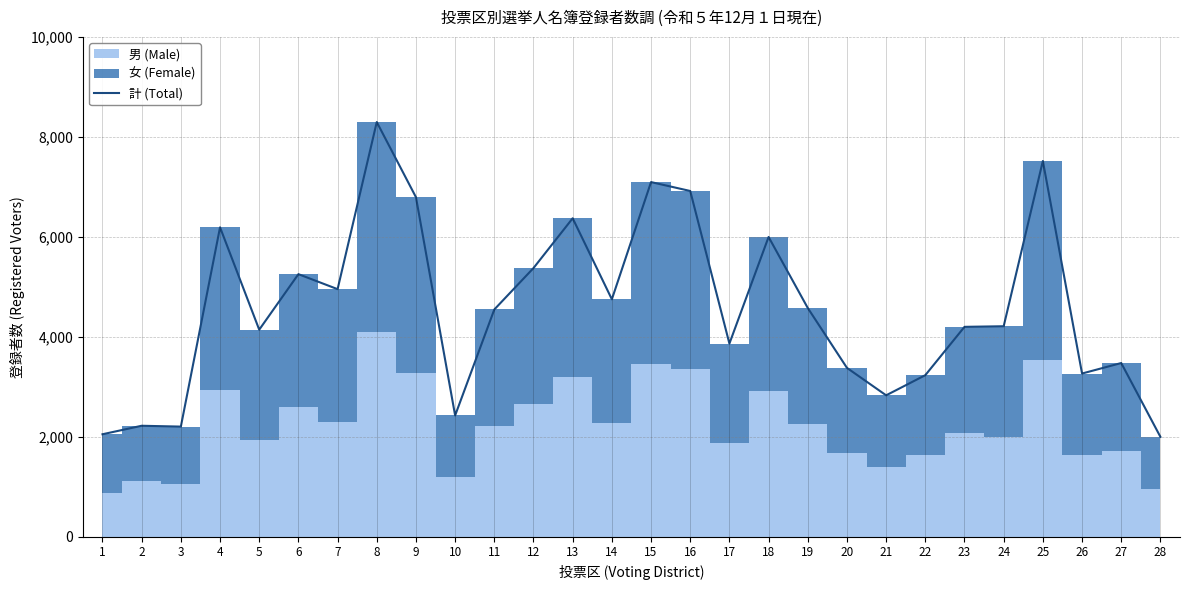

Where is the data nearest to the value 5147?

6